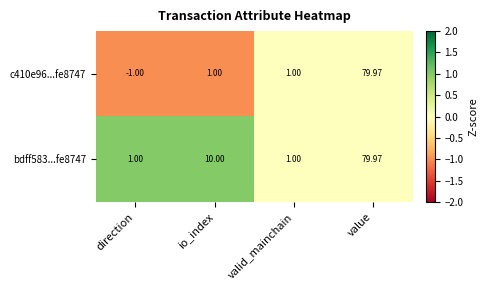

At which category is the sum across all series the highest?

value